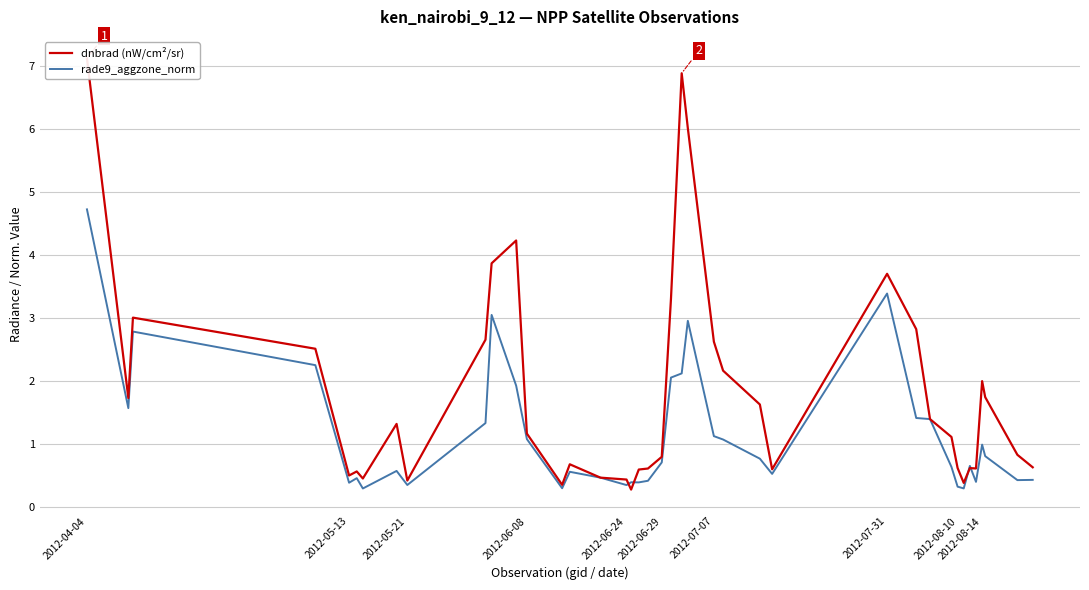

Which label corresponds to the largest value in the chart?

2012-04-04